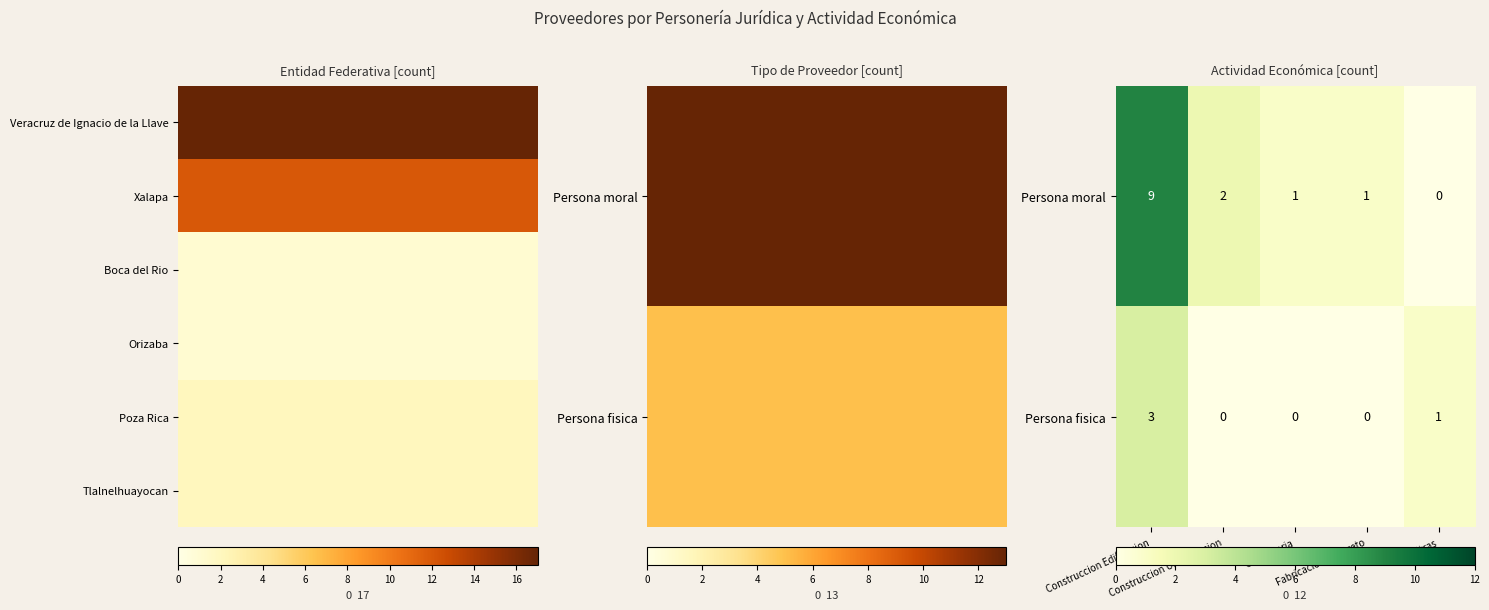

Rank the series at Construccion Urbanizacion from highest to lowest value.

Persona moral, Persona fisica